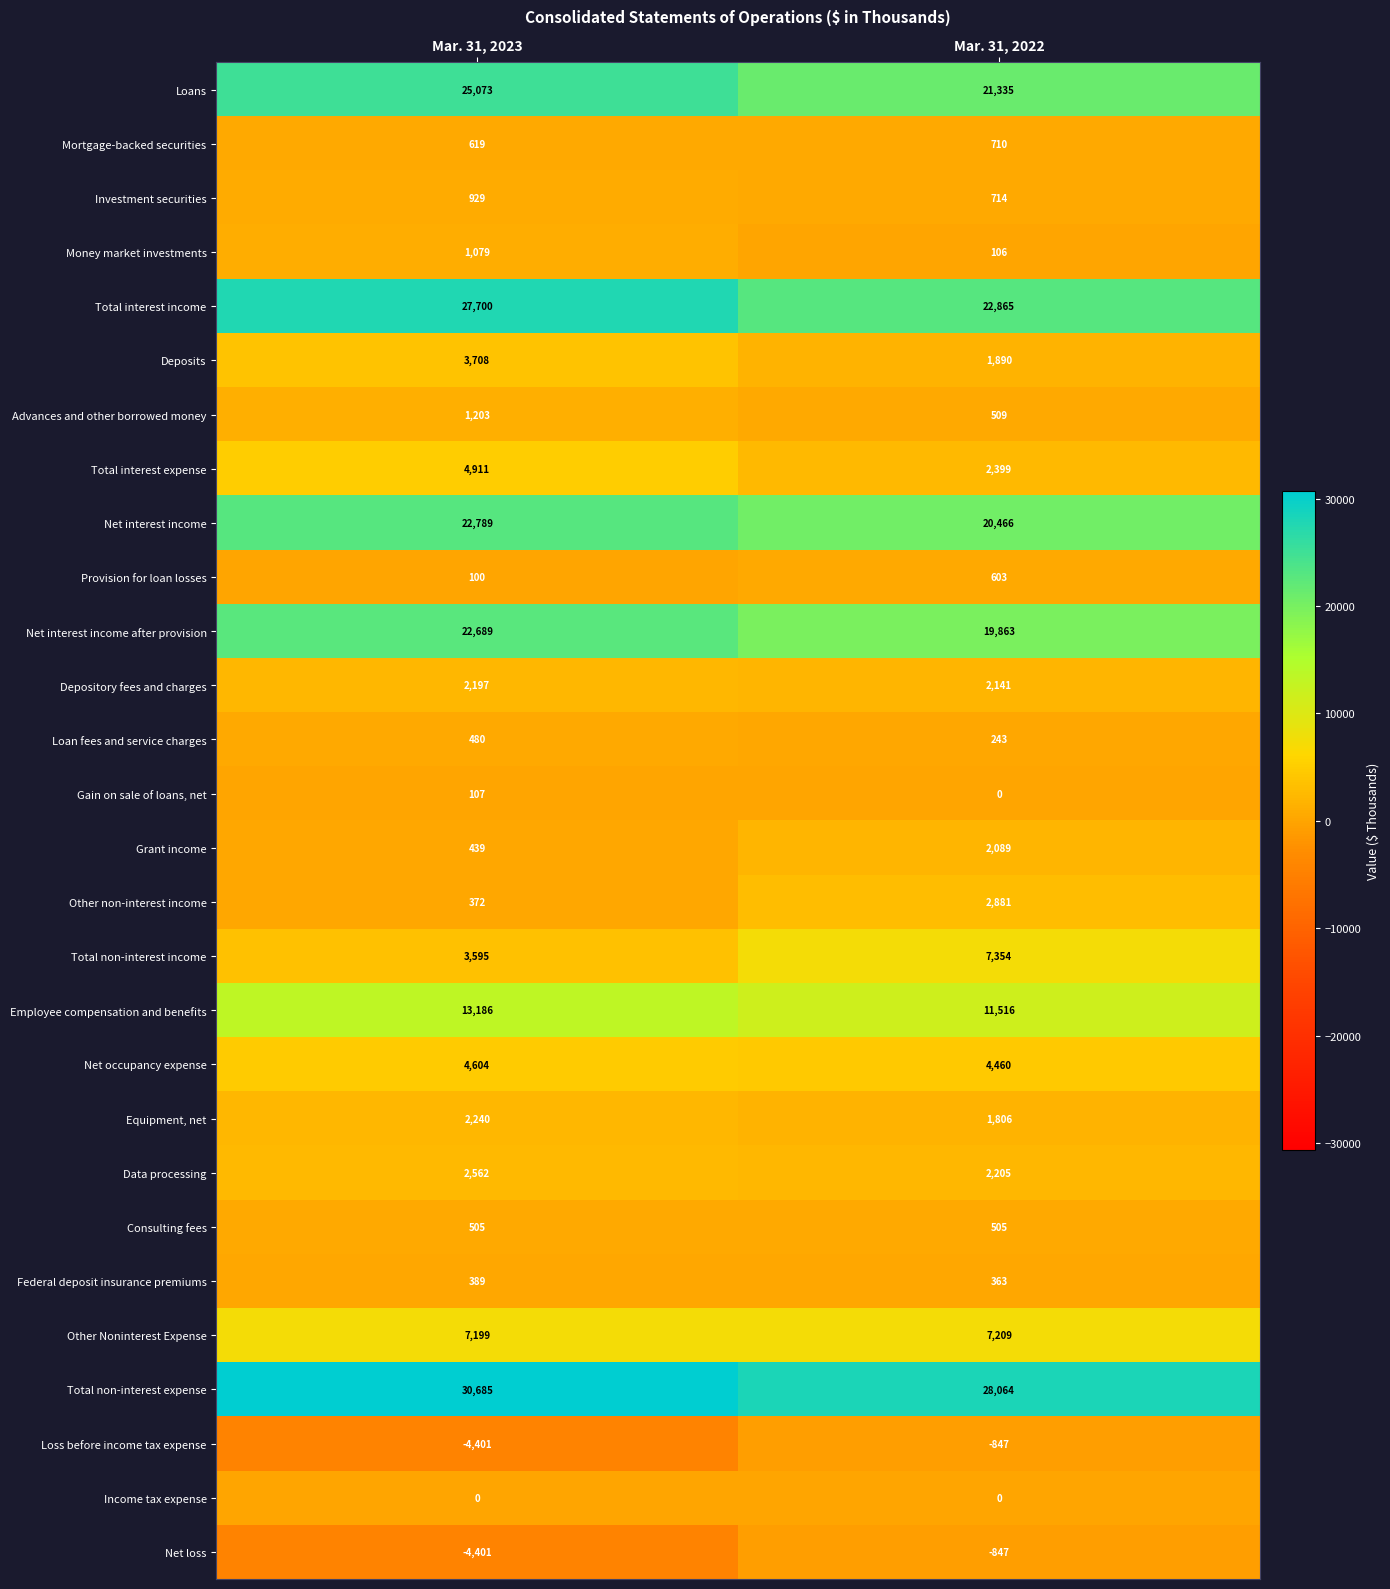

What is the difference between the maximum and minimum values in the Employee compensation and benefits series?

1670